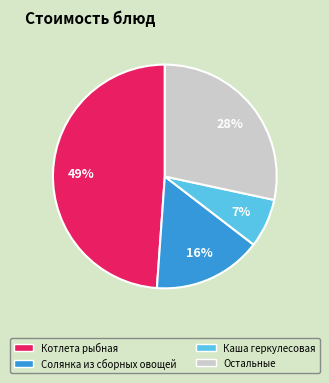

True or false: Котлета рыбная accounts for 40% of the total.

False